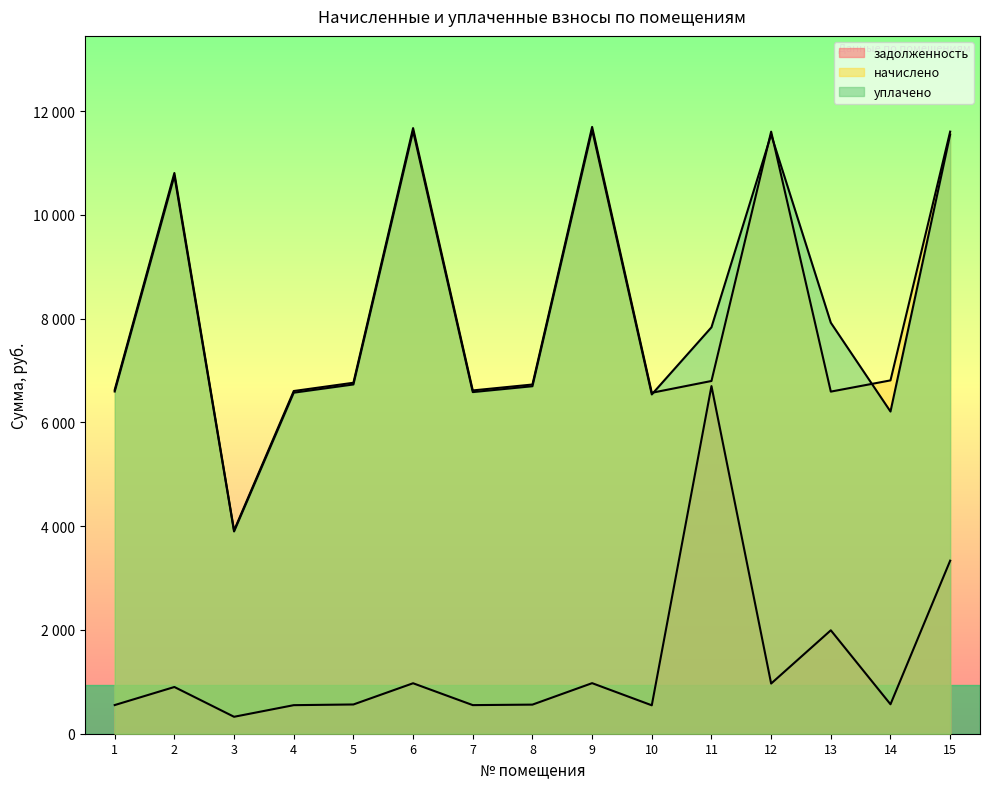

What is the spread (max minus min) of values at 5?

6200.8